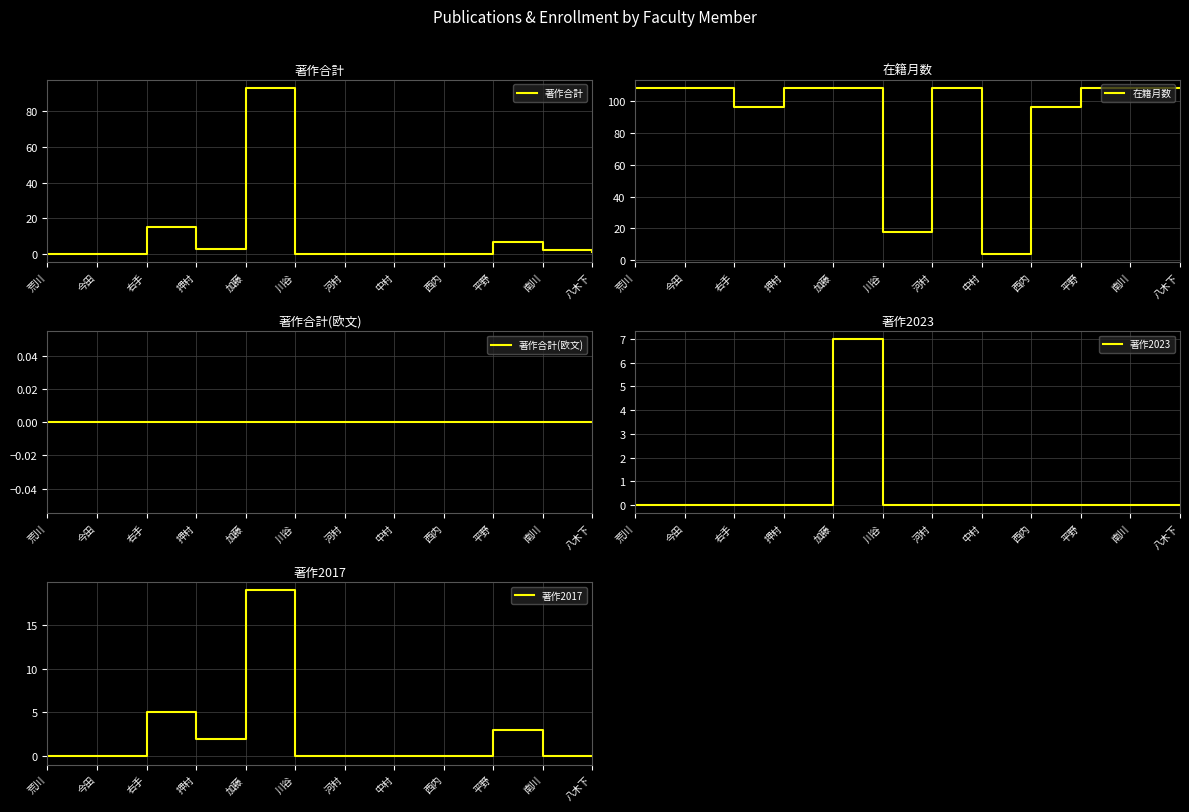

At which label does 著作2017 reach its minimum?

荒川